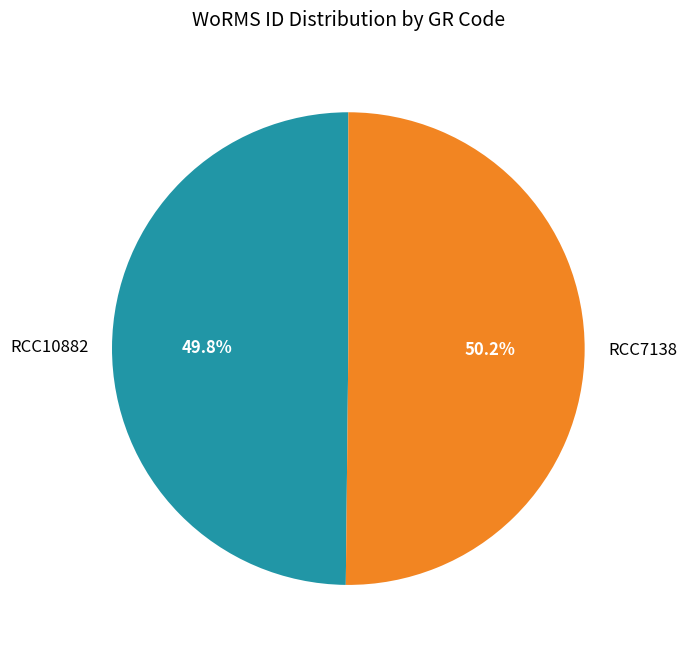

How much of the chart is everything except RCC10882?

50.2%